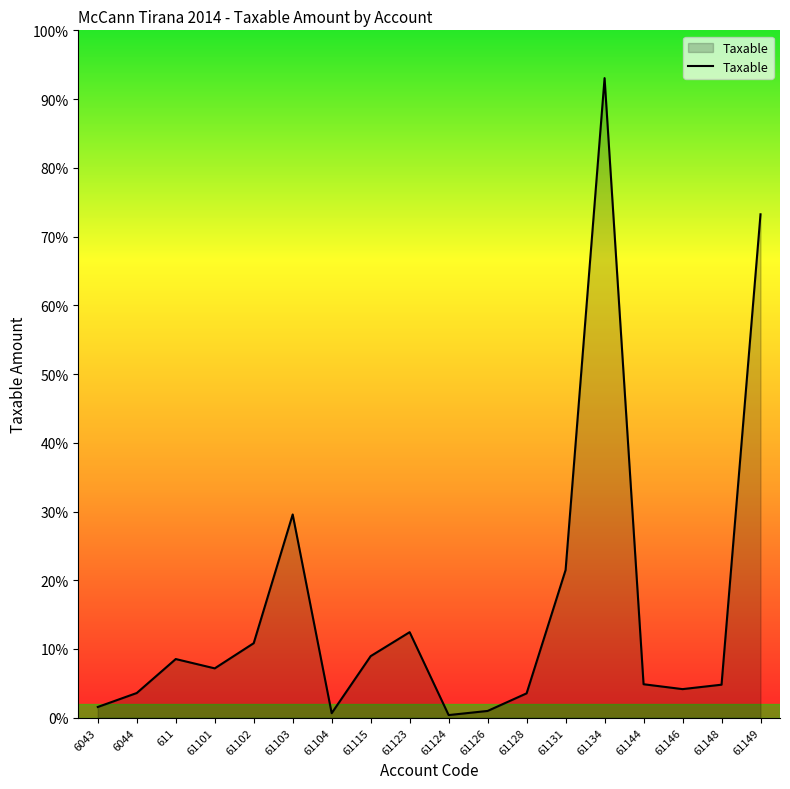

Is this an area chart (filled region under the line)?

Yes